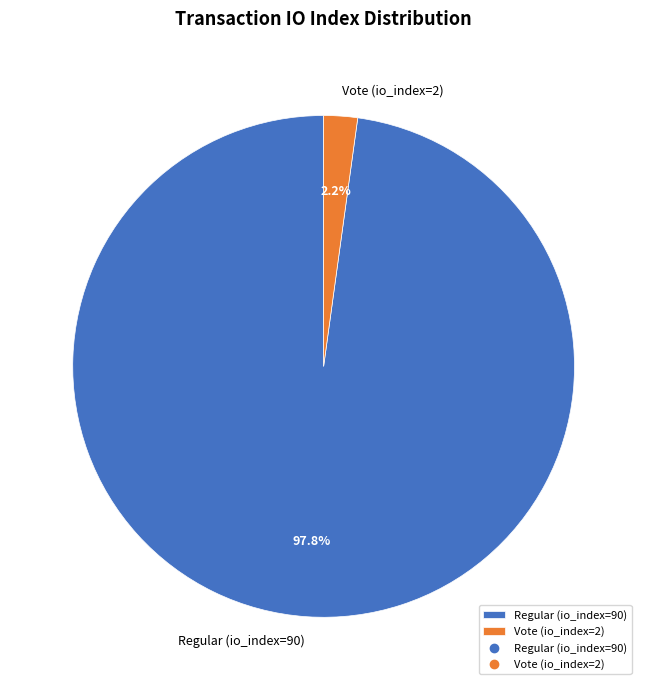

Between Regular (io_index=90) and Vote (io_index=2), which is larger?

Regular (io_index=90)